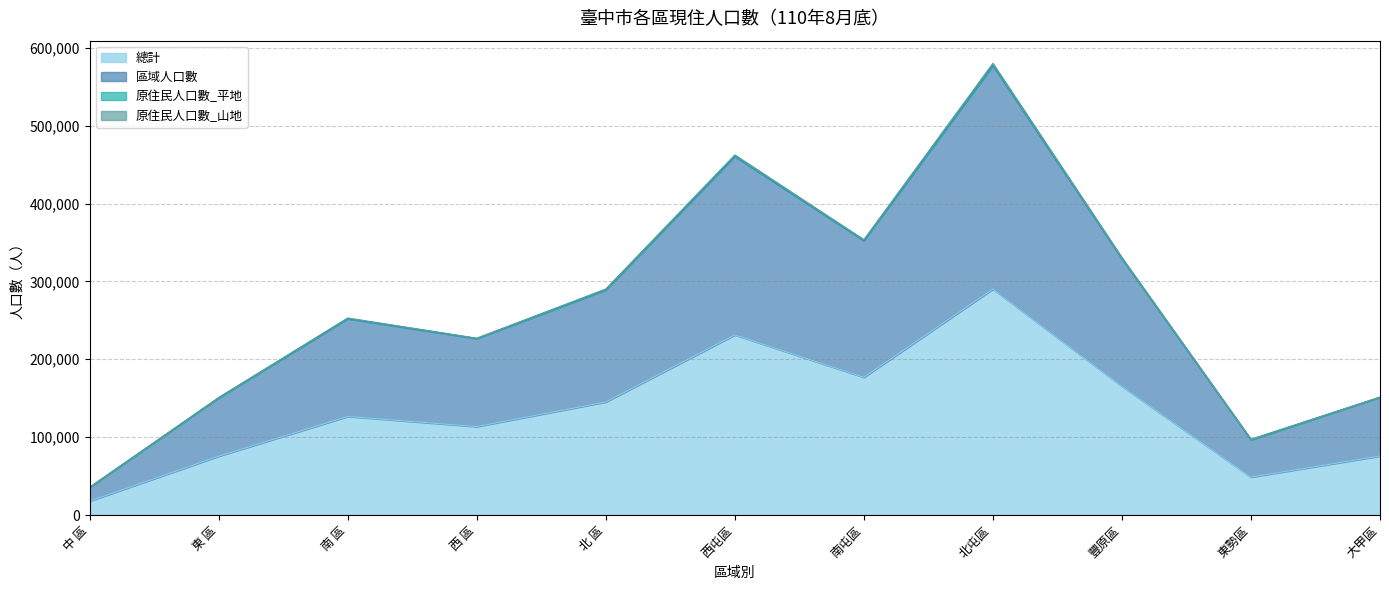

What is the minimum value for 總計?

17845